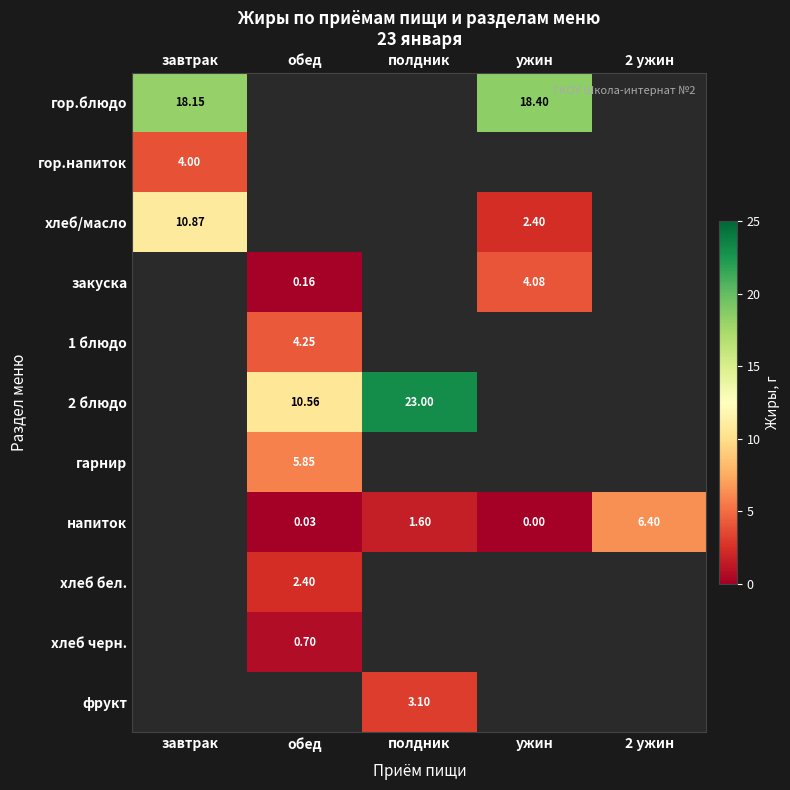

Between завтрак and ужин, which is larger?

ужин